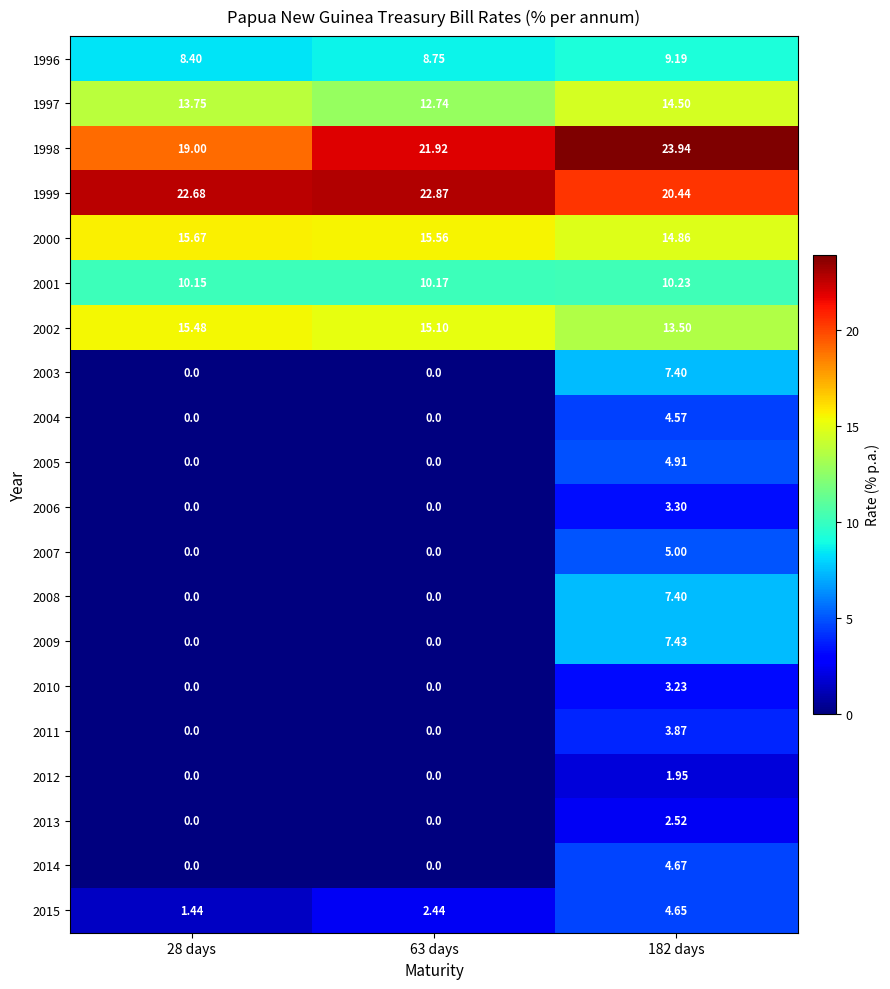

Is the value of 2000 at 182 days greater than the value of 2001 at 28 days?

Yes